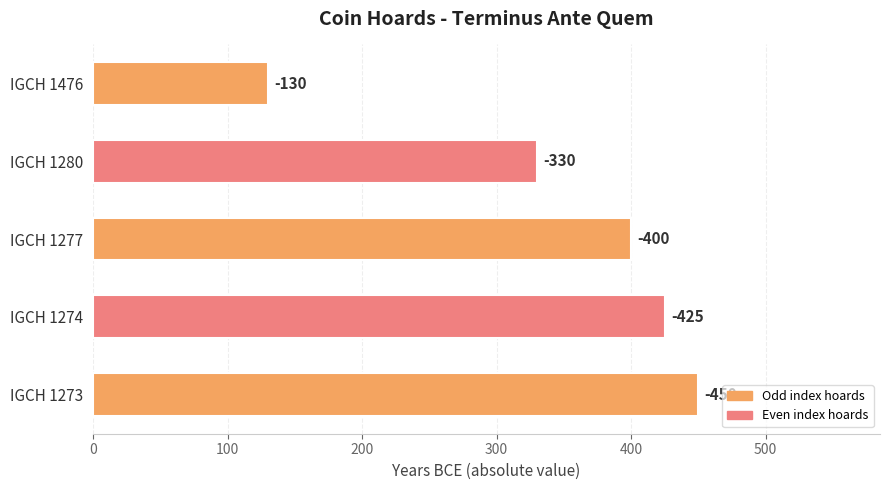

Does the chart contain any negative values?

No